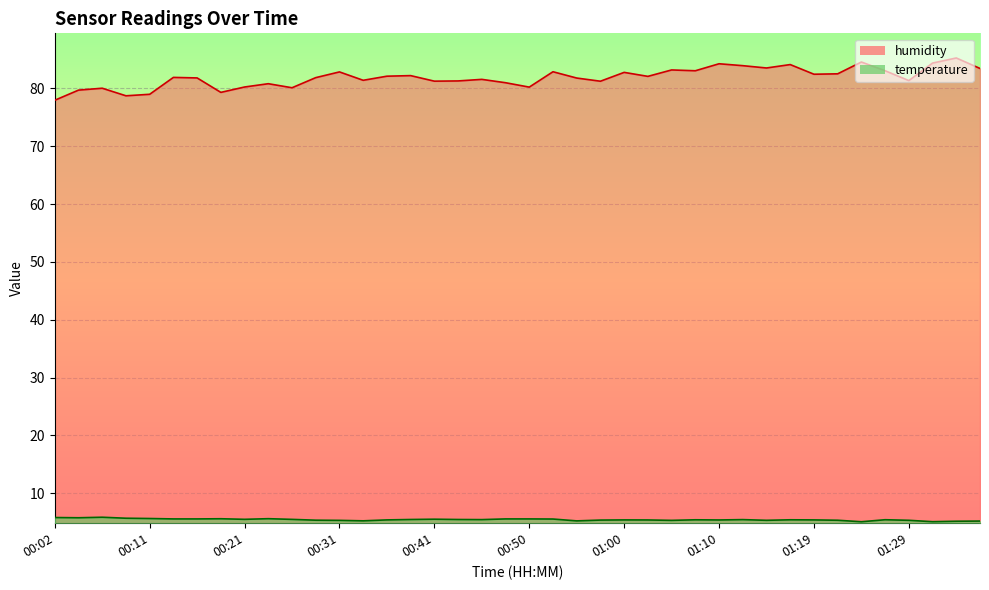

In temperature, how many points are lower than both neighbors (excluding endpoints)?

10